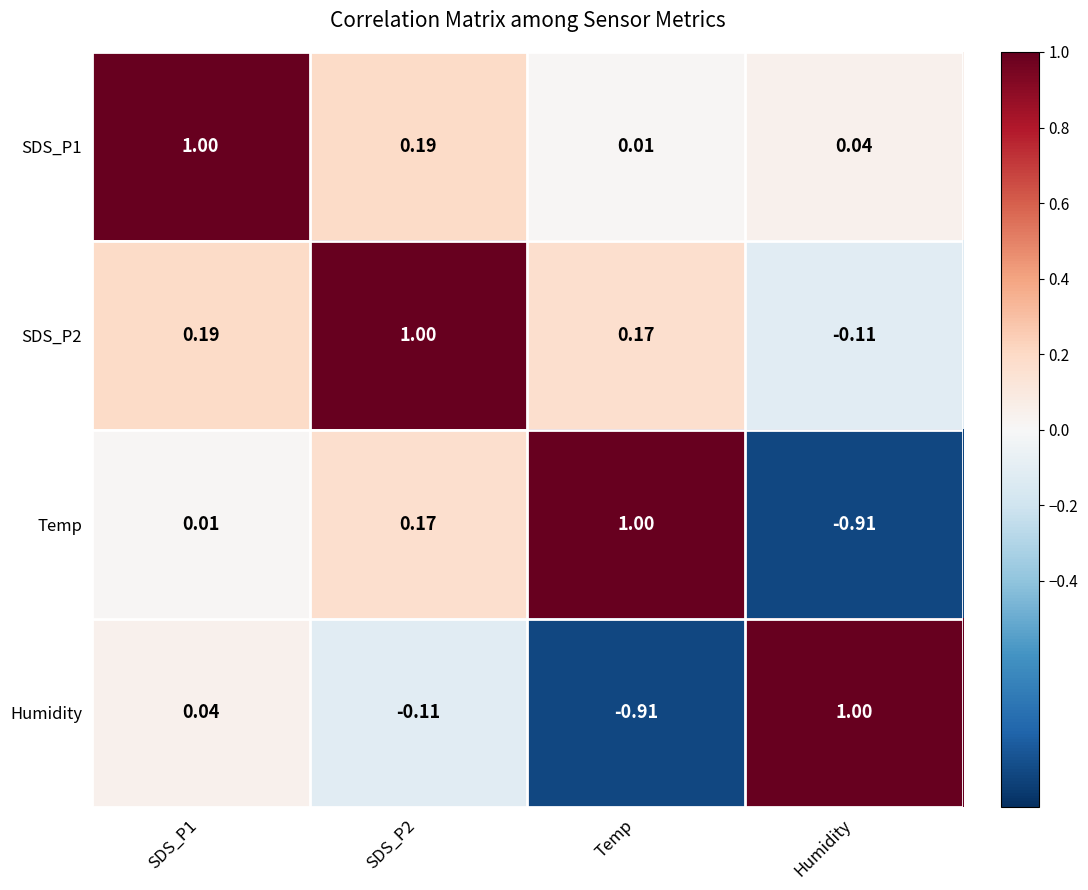

Is the value of SDS_P1 at SDS_P1 greater than the value of Humidity at SDS_P2?

Yes